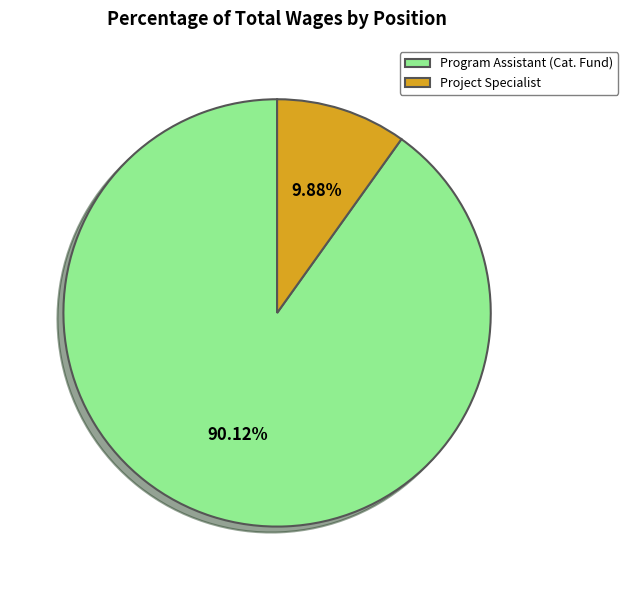

The Project Specialist slice represents 1% of the pie. True or false?

False